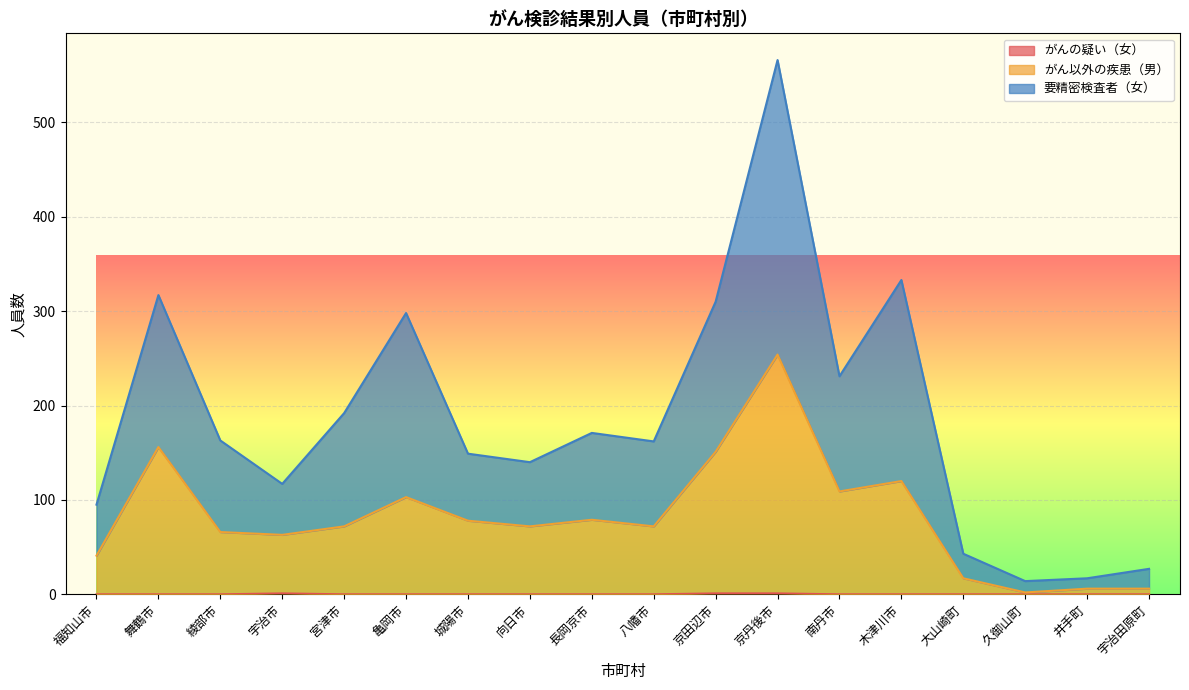

How many lines are shown in the chart?

3